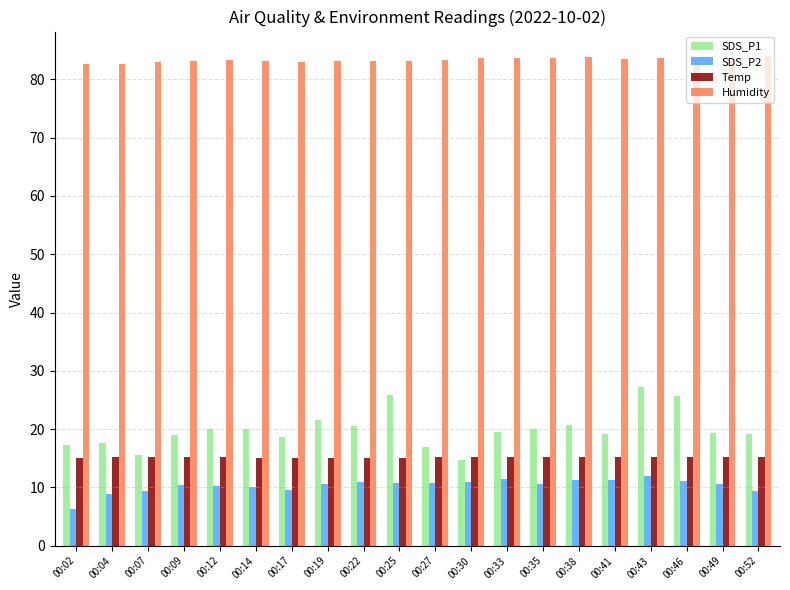

How many distinct data groups are displayed?

4